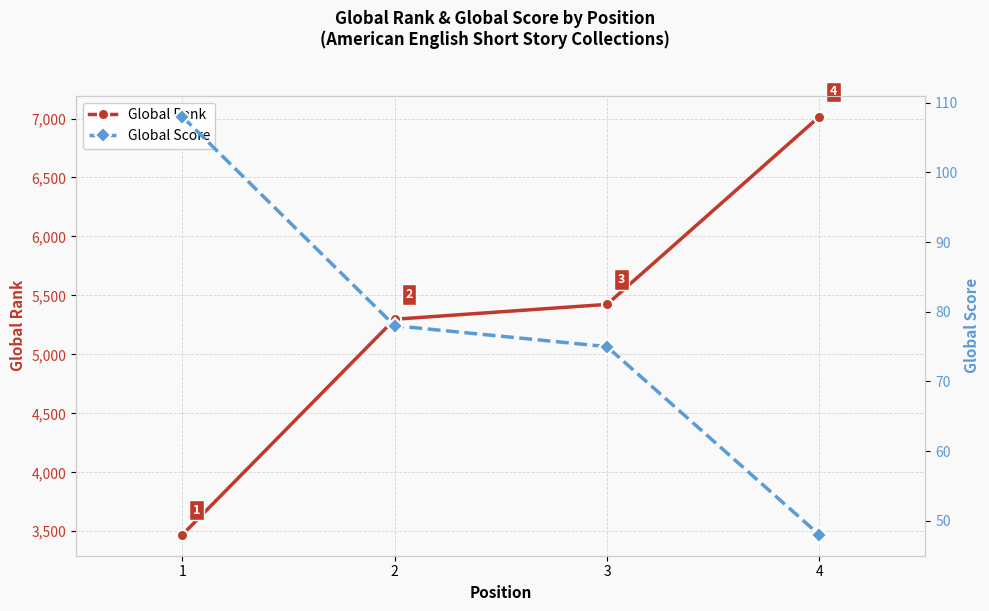

How many lines are shown in the chart?

2